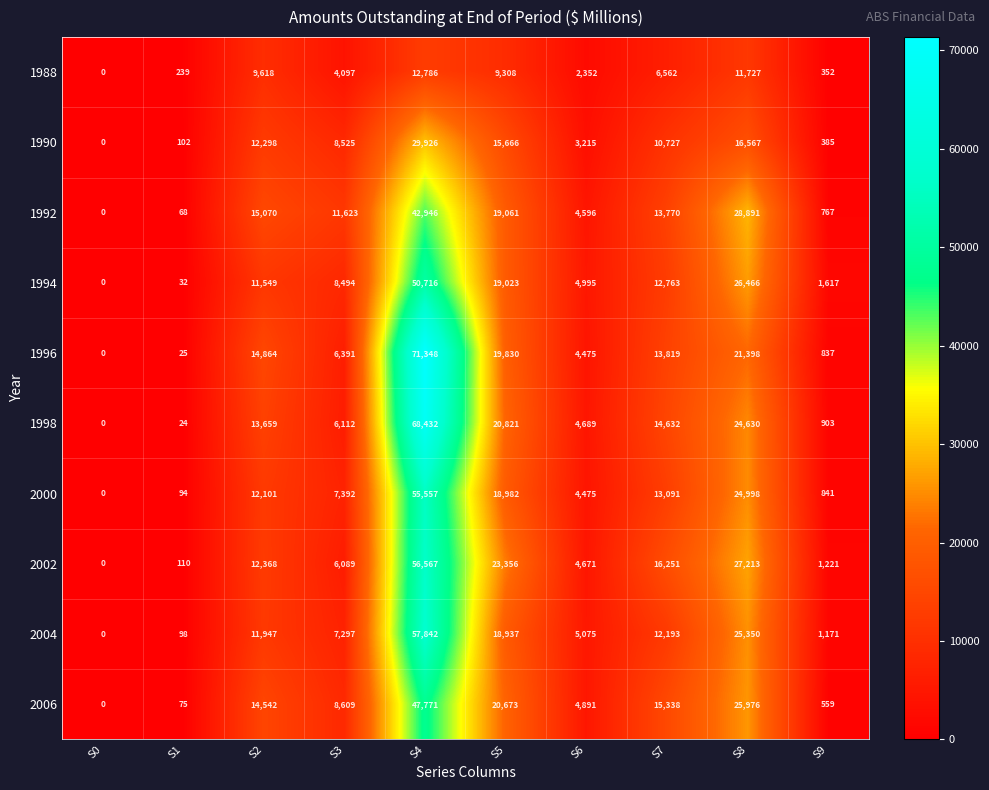

What is the average value of the 2002 series?

14785